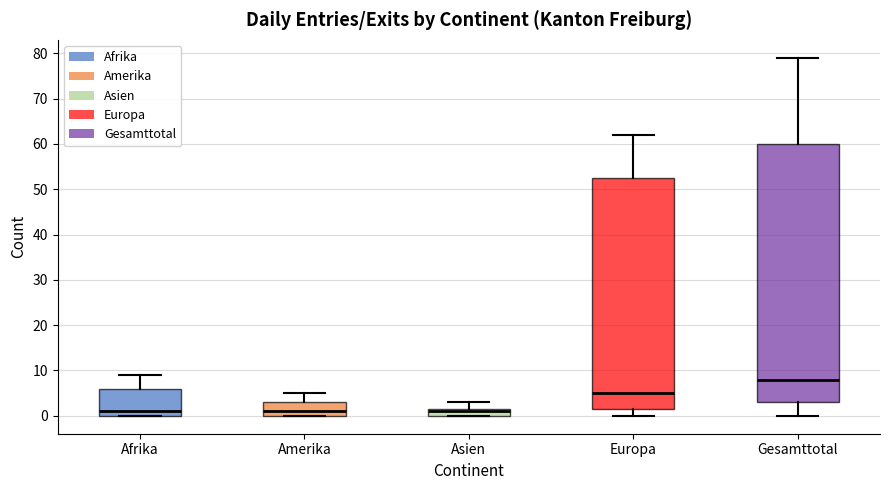

Where does the median line of the box for Afrika sit on the y-axis? The values are not printed on the chart, so give them approximately, as read against the axis.

1